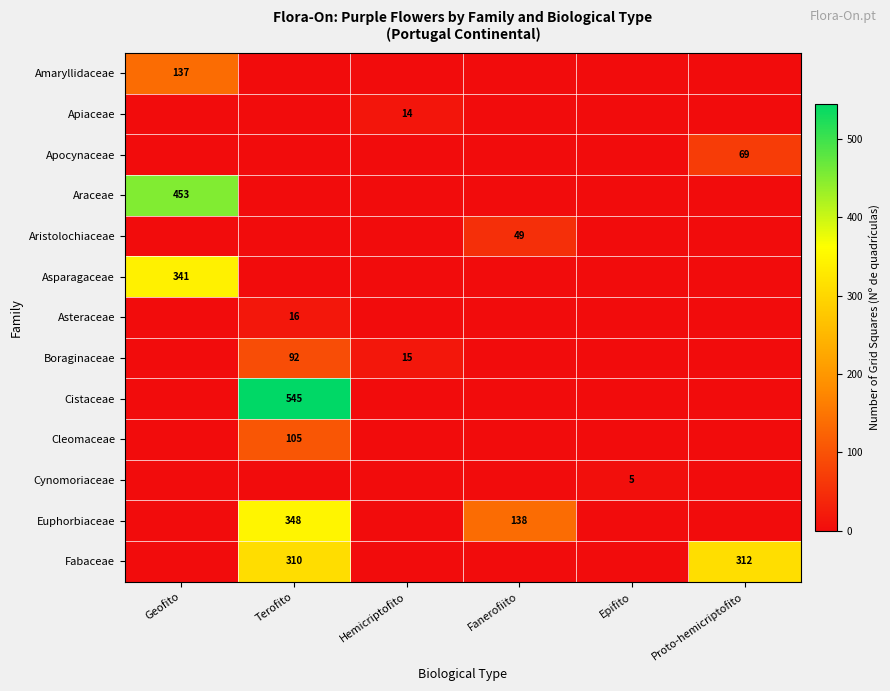

The value of Araceae at Geofito is 223. True or false?

False